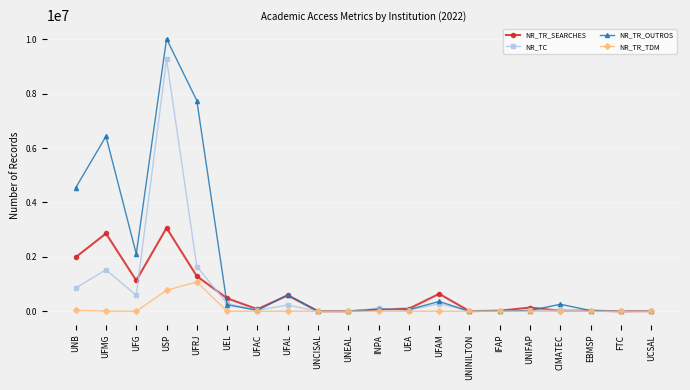

What is the greatest value displayed?

10019769